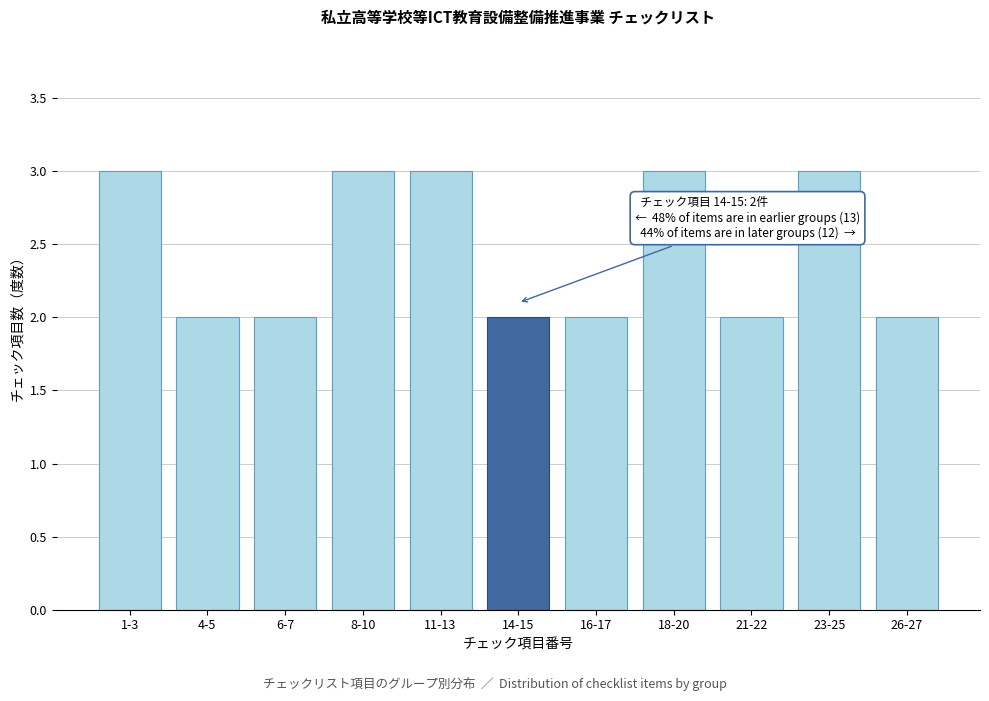

Reading left to right, extract all data points from this chart.

3	2	2	3	3	2	2	3	2	3	2